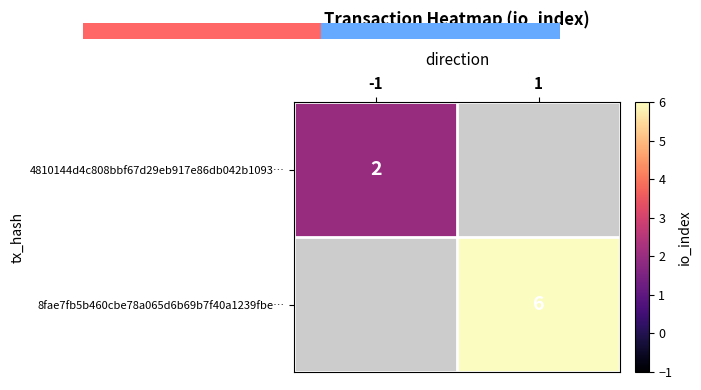

Is the value of 8fae7fb5b460cbe78a065d6b69b7f40a1239fbe… at 1 greater than the value of 4810144d4c808bbf67d29eb917e86db042b1093… at -1?

Yes